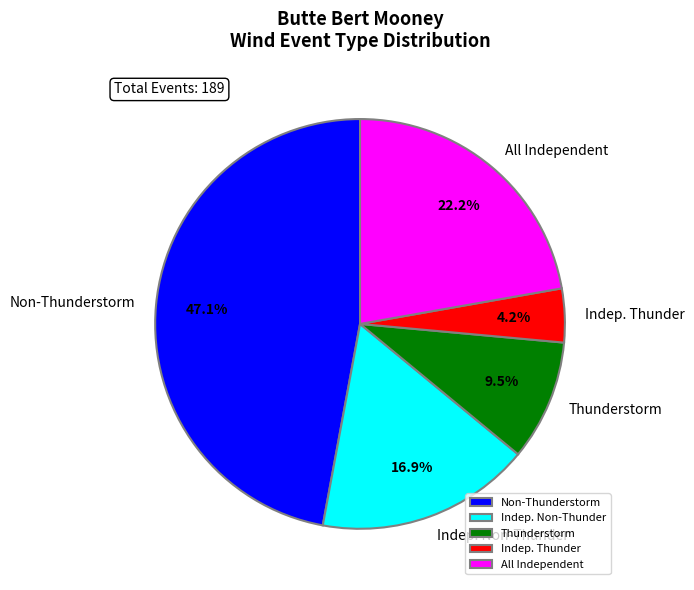

Is it true that All Independent is 22% of the pie?

True